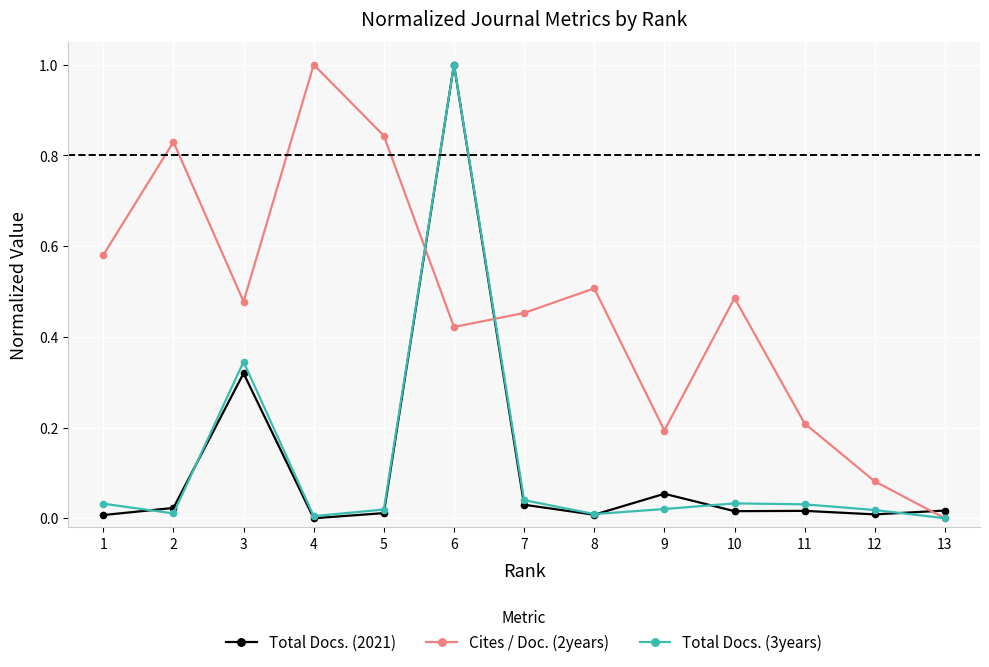

Count the number of data series in this chart.

3